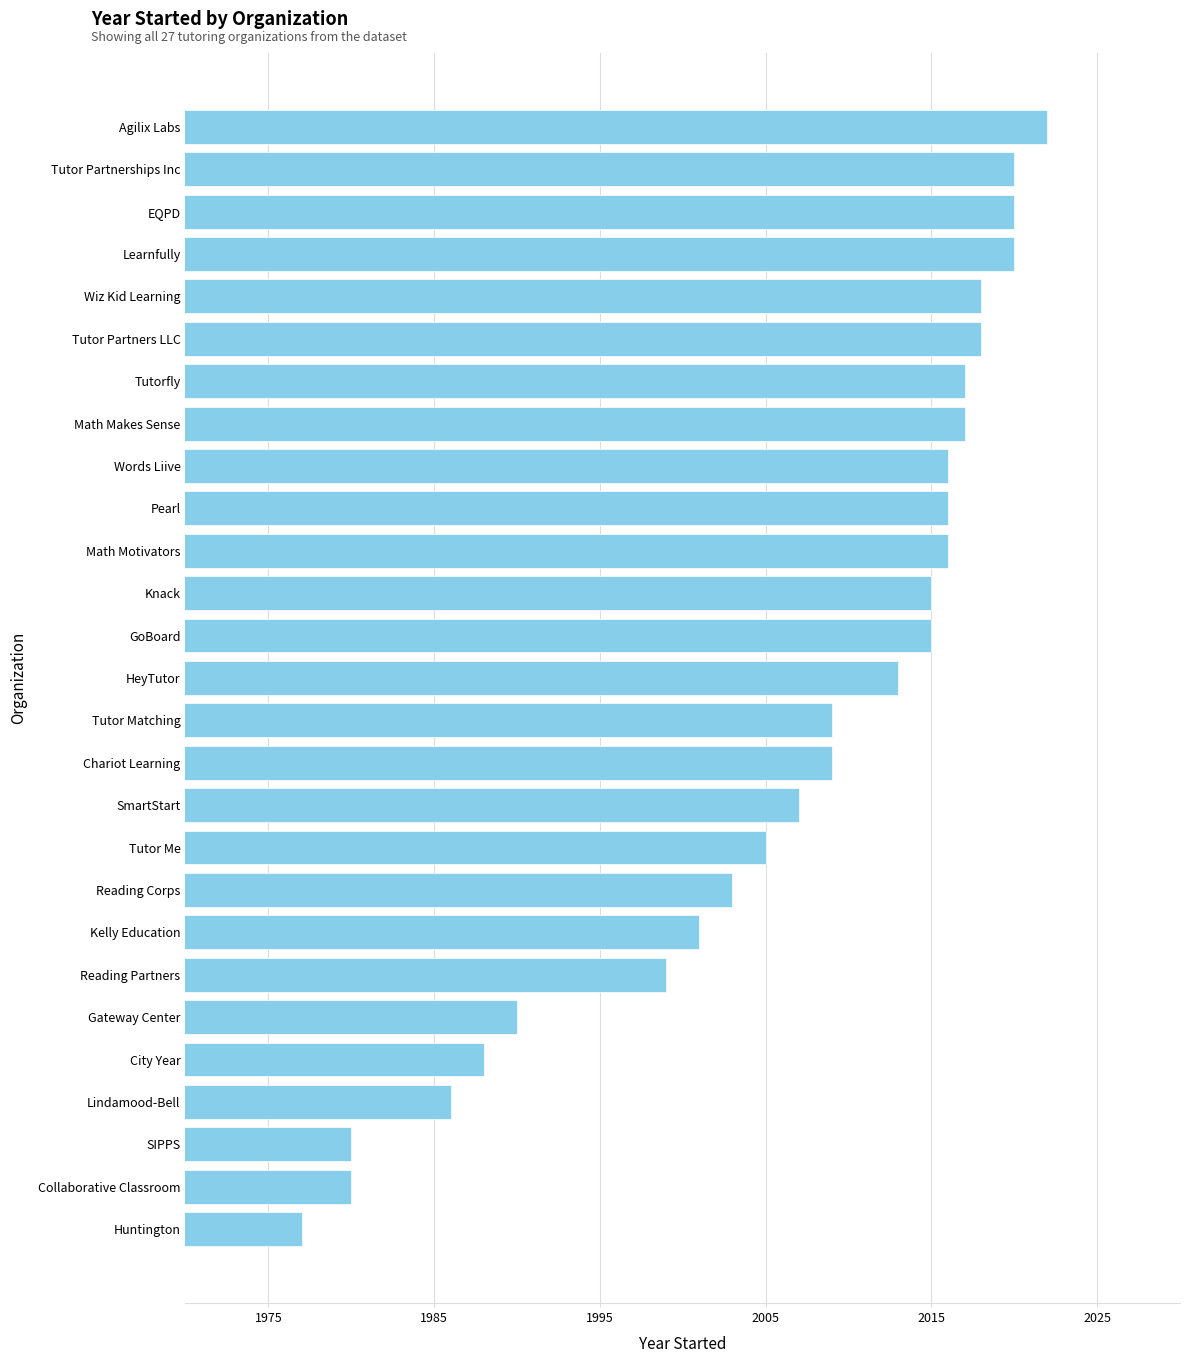

Does the chart contain any negative values?

No